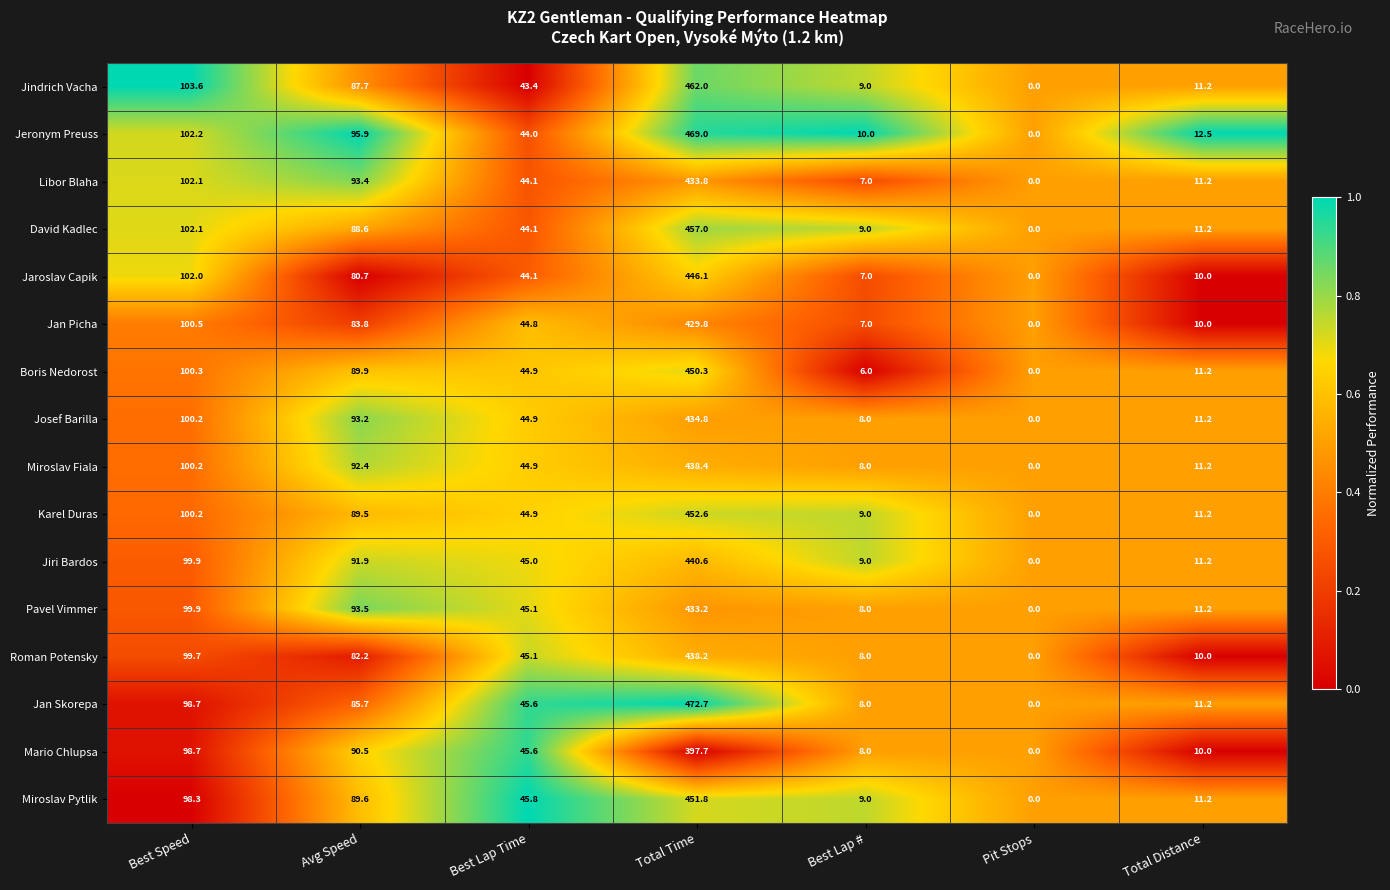

What is the average value of the David Kadlec series?

101.7